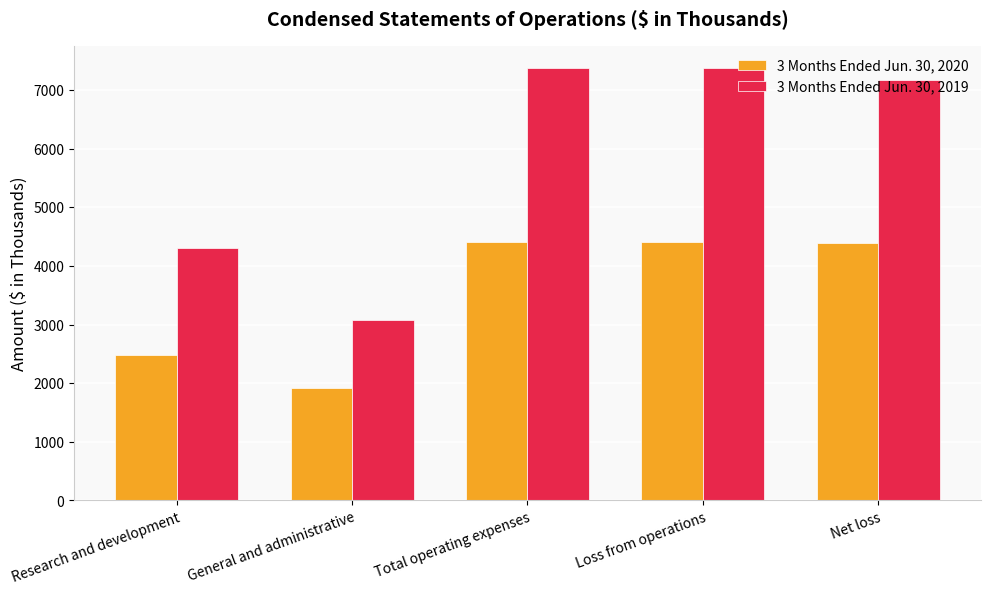

What position from the right is Net loss?

1